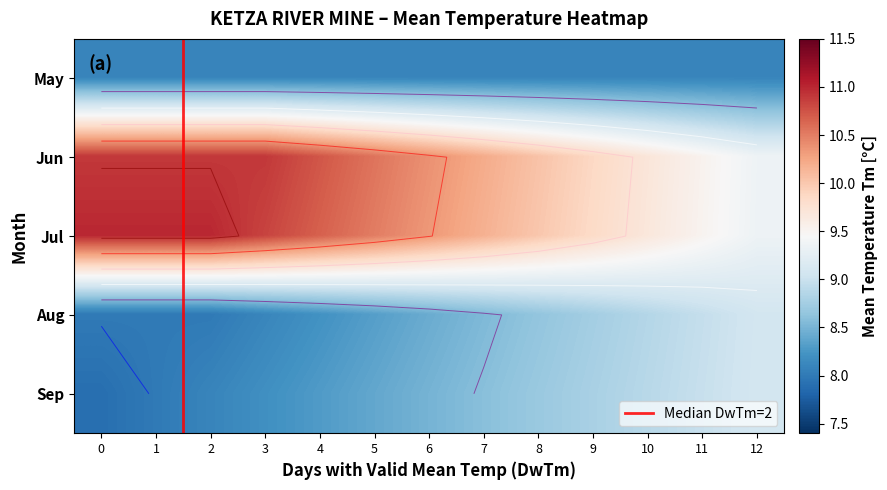

Reading left to right, what are all the values shown in this chart?

5: 12.0	8.1
6: 3.0	10.9
7: 2.0	11.0
8: 2.0	8.0
9: 0.0	7.9